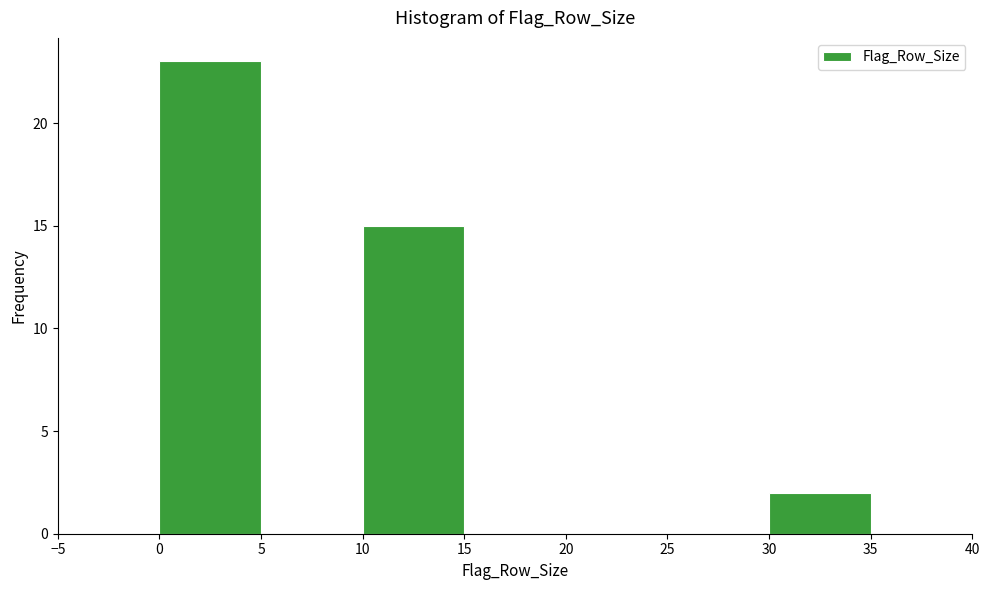

Over which range of the x-axis is the bar tallest?

0 to 5